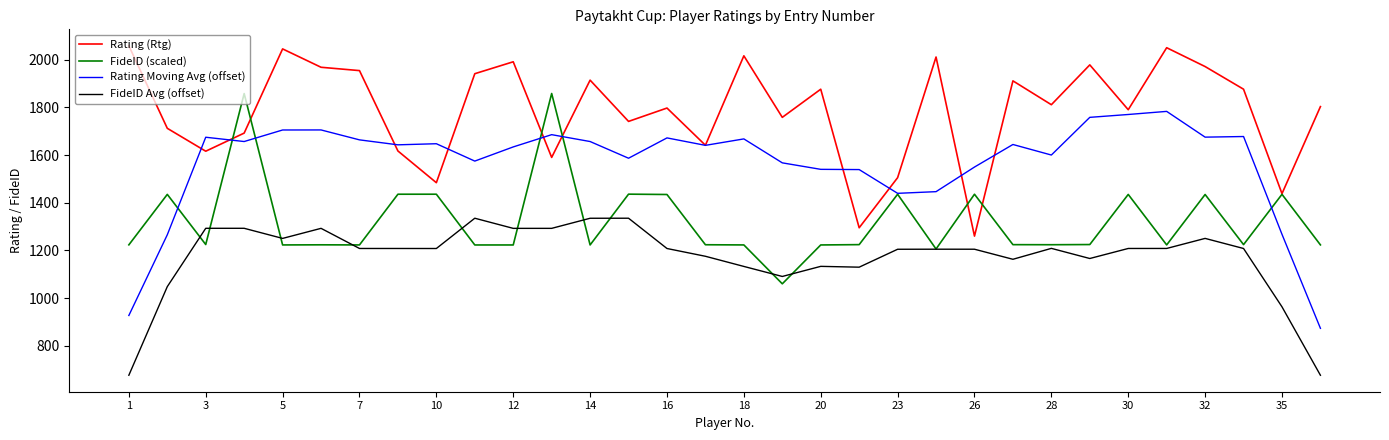

List the series in order of their peak value, highest first.

Rating (Rtg), FideID (scaled), Rating Moving Avg (offset), FideID Avg (offset)